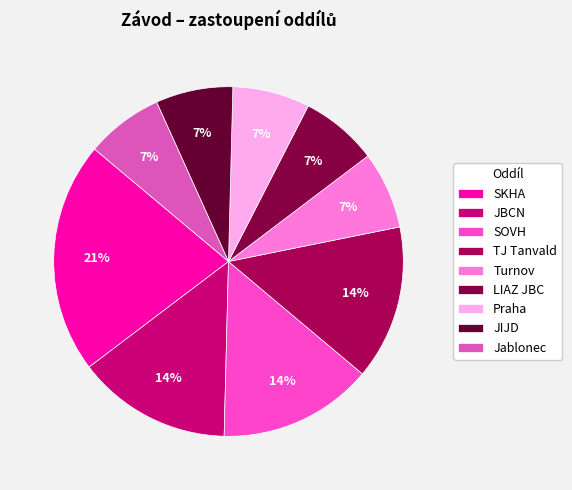

What percentage is the Praha slice, to the nearest percent?

7%